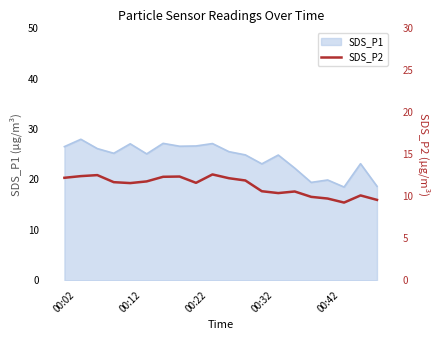

What is the highest value of the SDS_P1 series?

28.0